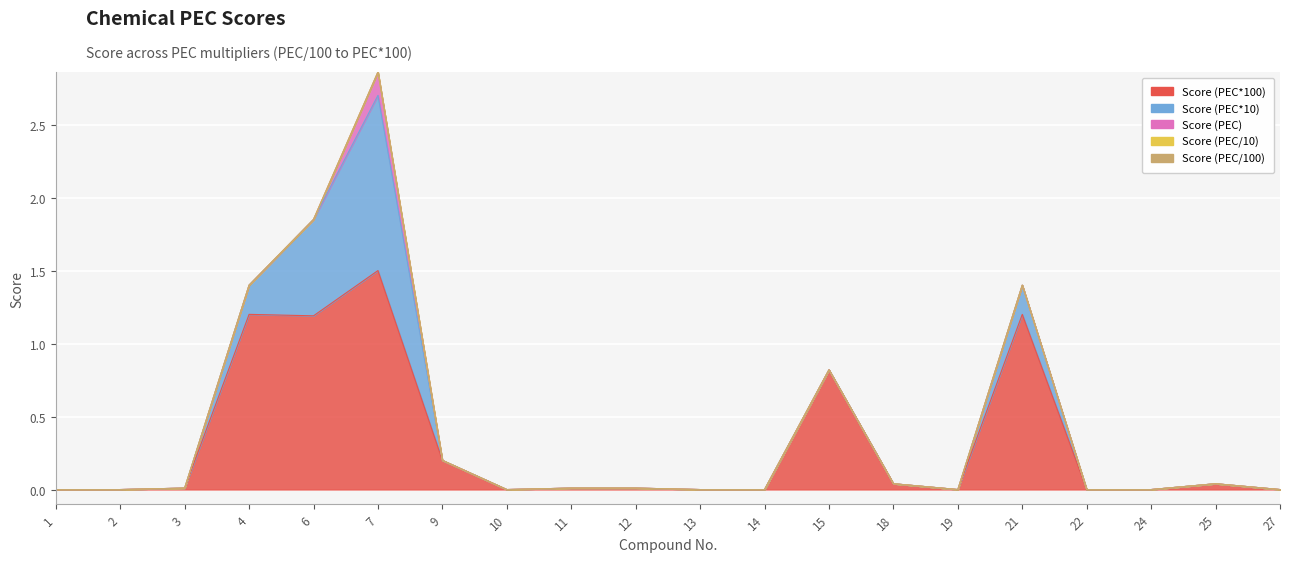

At which category does Score (PEC*100) reach its first local peak?

4